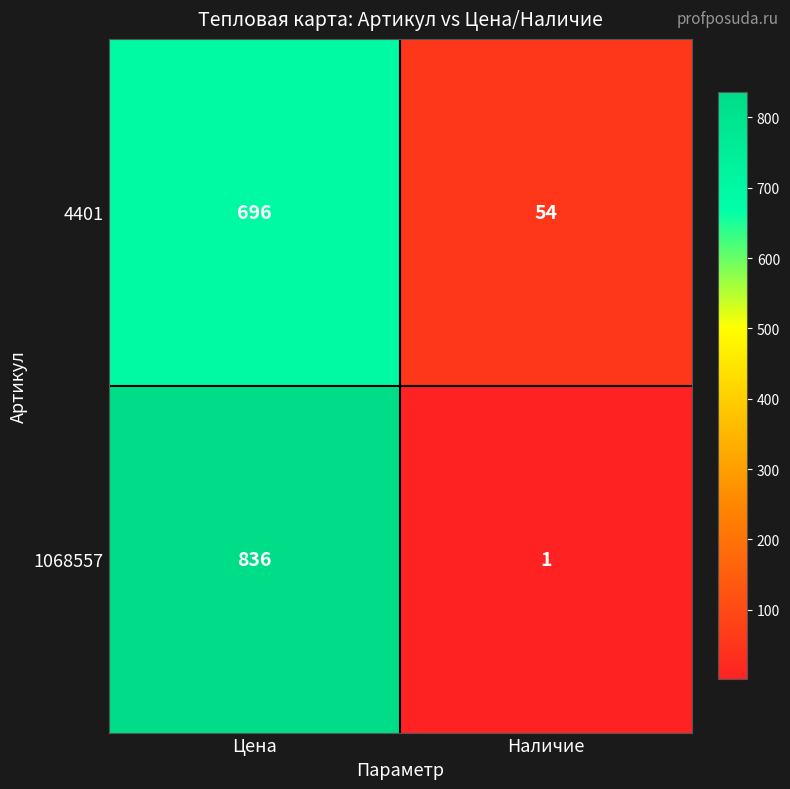

What is the sum of all 1068557 values?

837